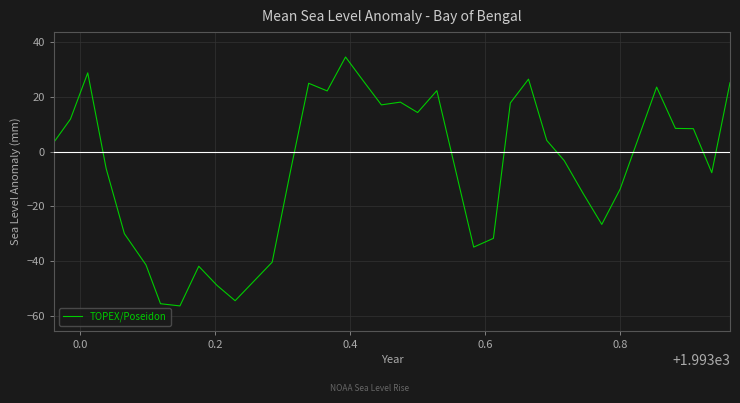

What is the sum of all values?

-178.2